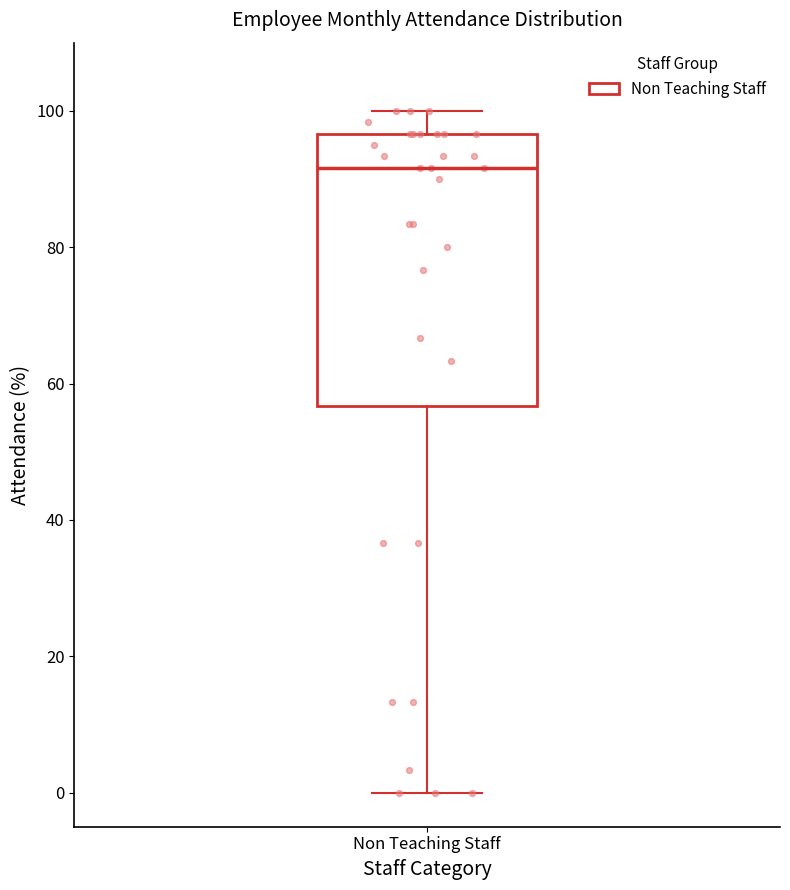

Read this box plot against the y-axis: the position of the median line, the range covered by the box, and the ends of both whiskers. The values are not printed on the chart, so give them approximately, as read against the axis.

median 92, box 56 to 96, whiskers 0 to 100